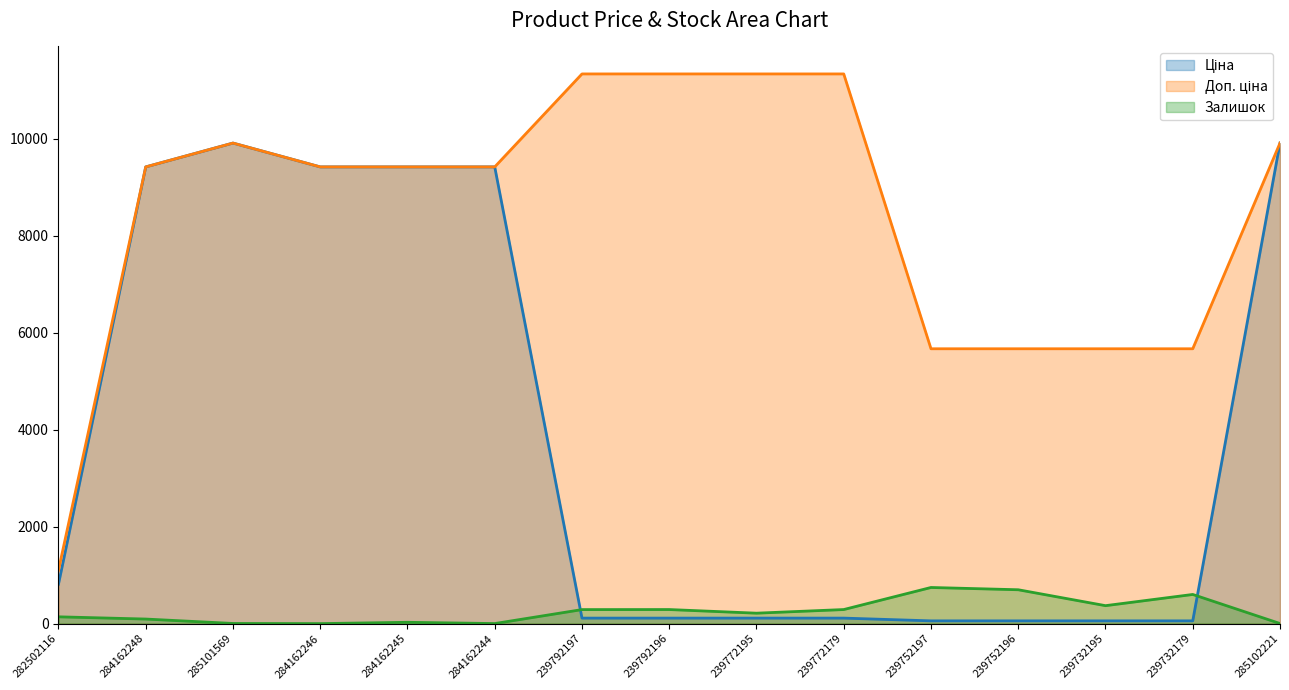

After their last crossing, which series has the higher values: Залишок or Ціна?

Ціна